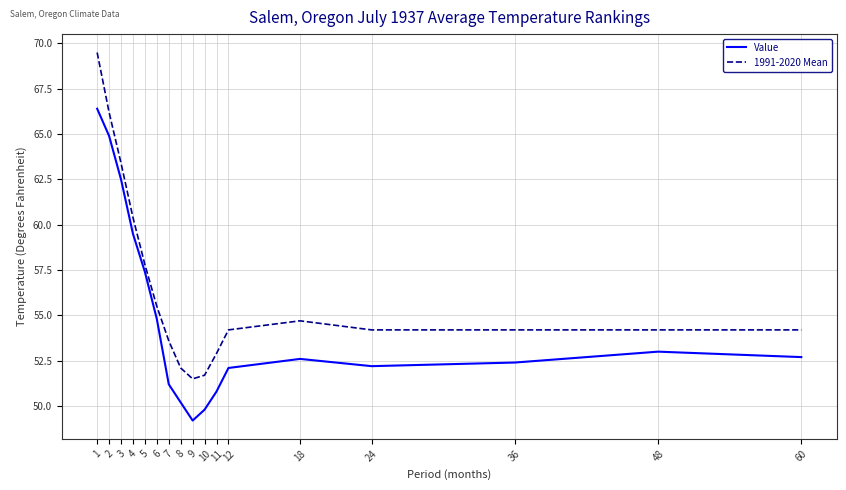

True or false: 1991-2020 Mean and Value intersect in this chart.

False